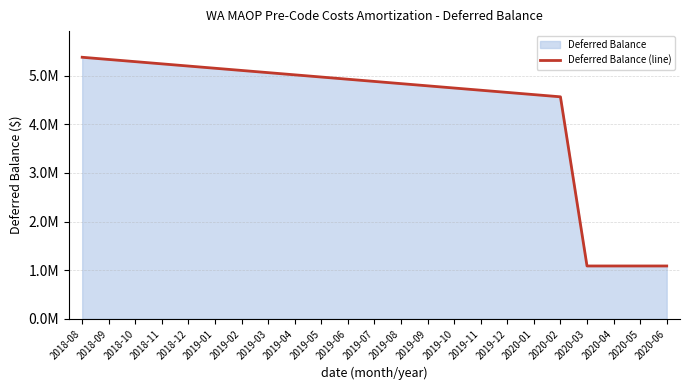

What is the sum of the values at 2019-07 and 2019-03?

9942198.5